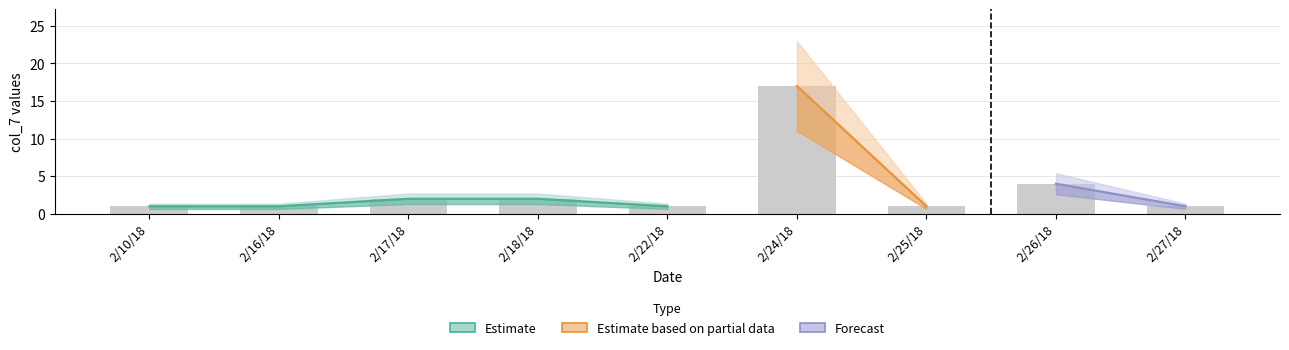

The chart shows a value of 1 at 2/16/18. True or false?

False